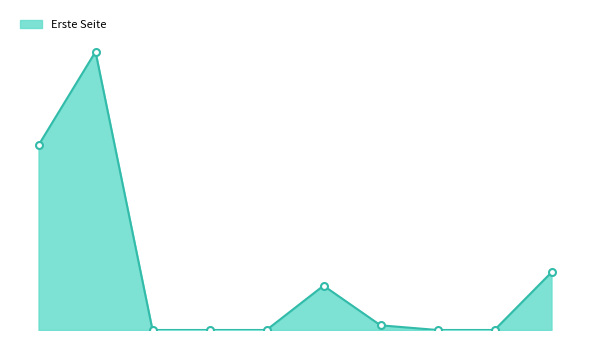

Is this an area chart (filled region under the line)?

Yes